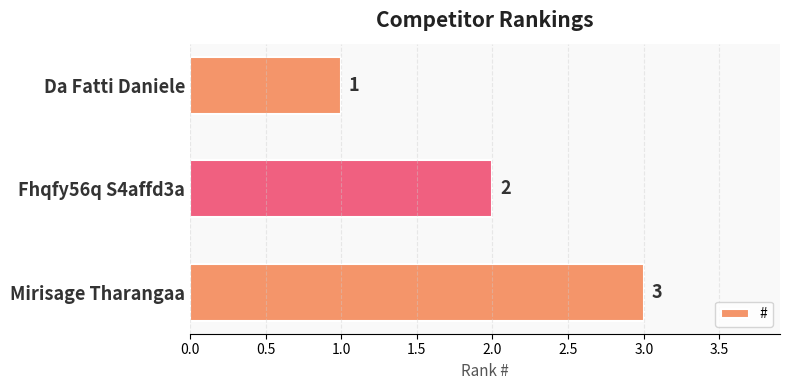

Is it true that the value at Fhqfy56q S4affd3a is 2?

True